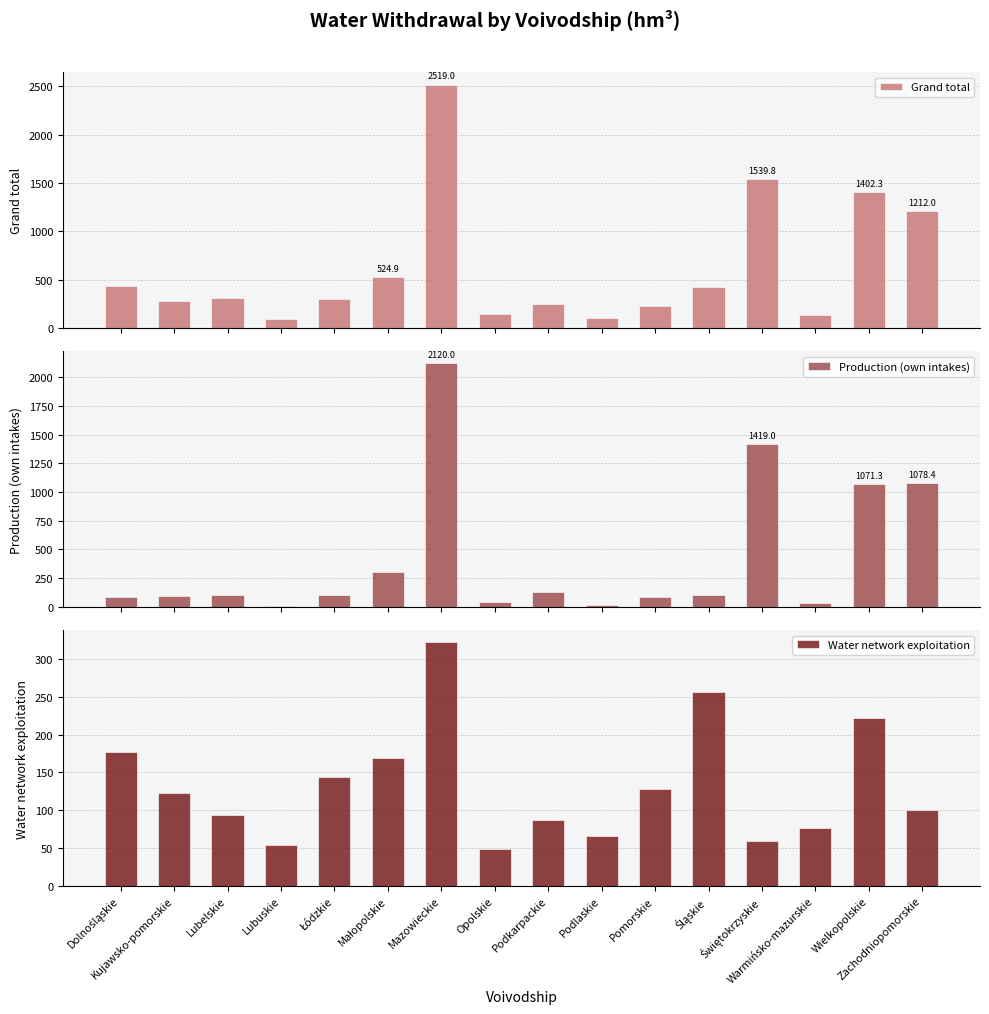

What is the highest value of the Grand total series?

2519.0